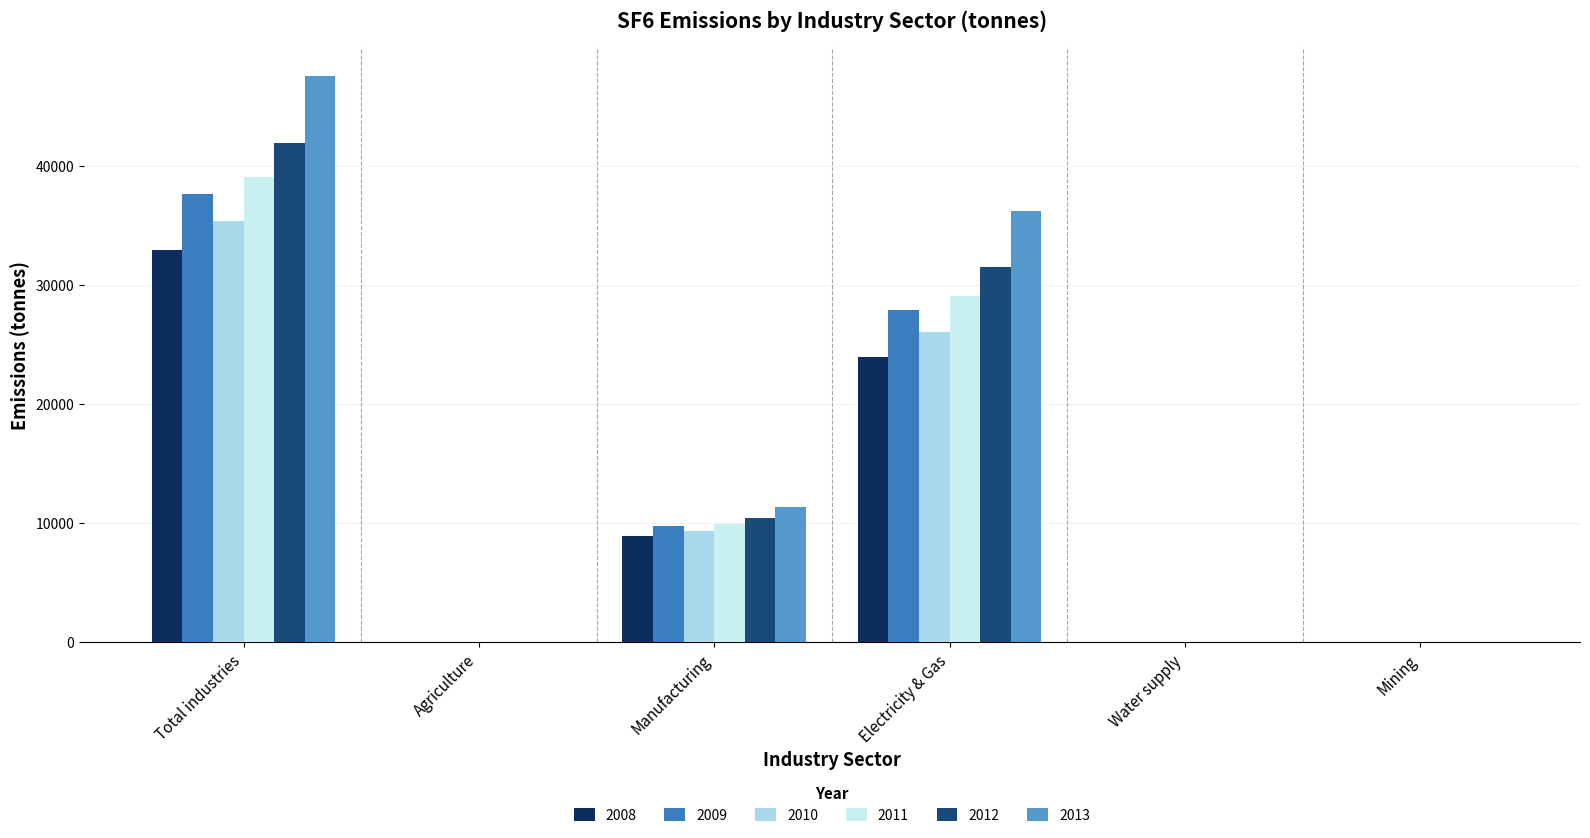

How many groups of bars are there?

6